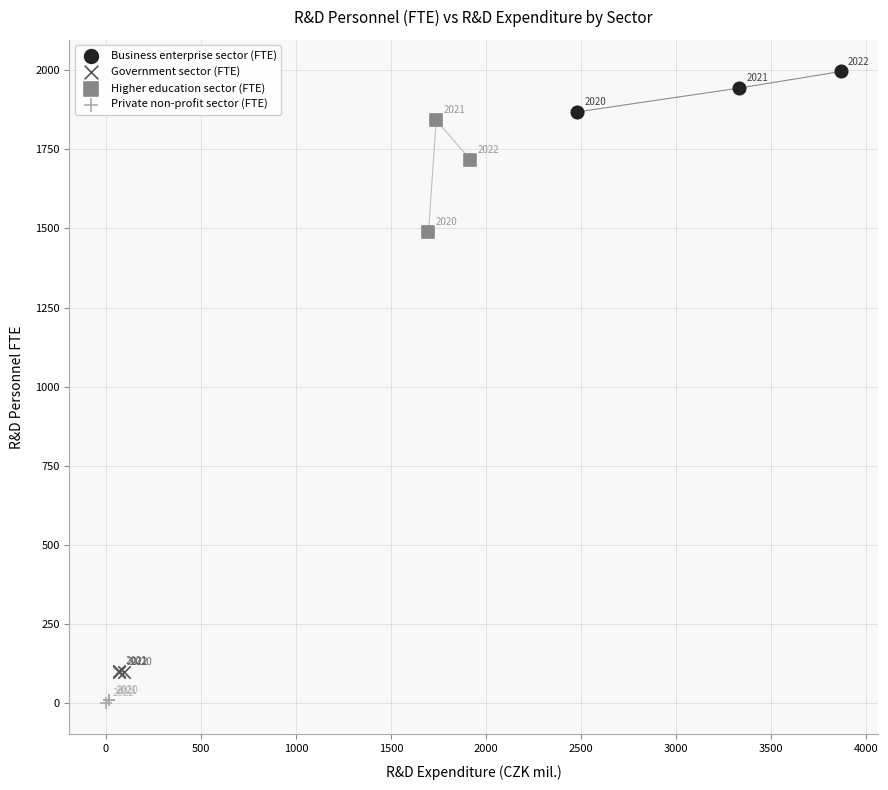

Which series contains the lowest Y value?

Private non-profit sector (FTE)